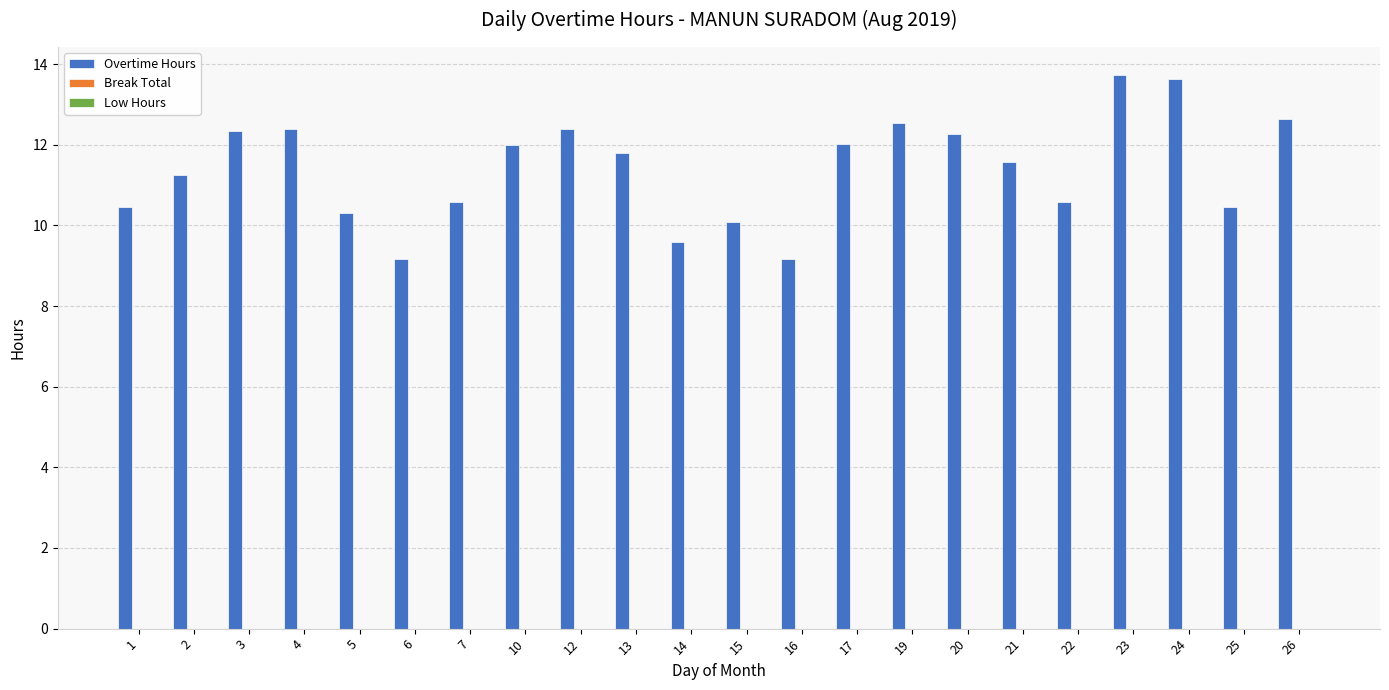

What is the difference between the second highest and minimum values?

4.5